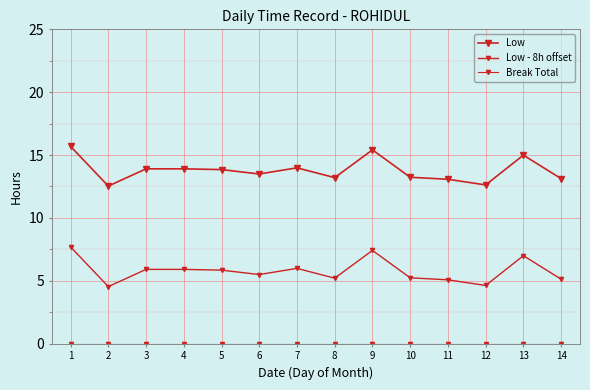

How many lines are shown in the chart?

3